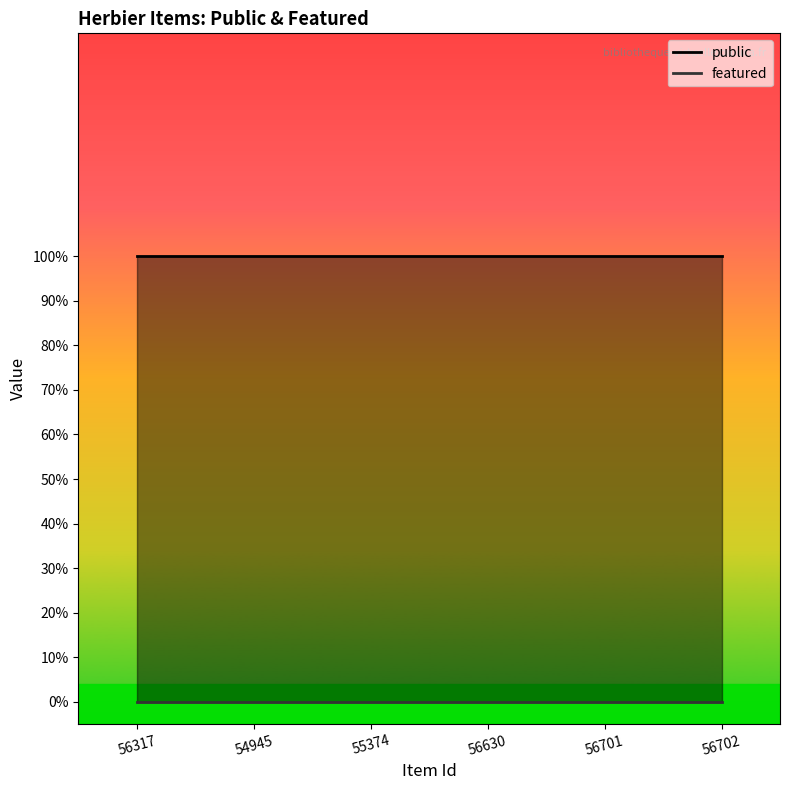

What is the label of the 5th point from the left?

56701